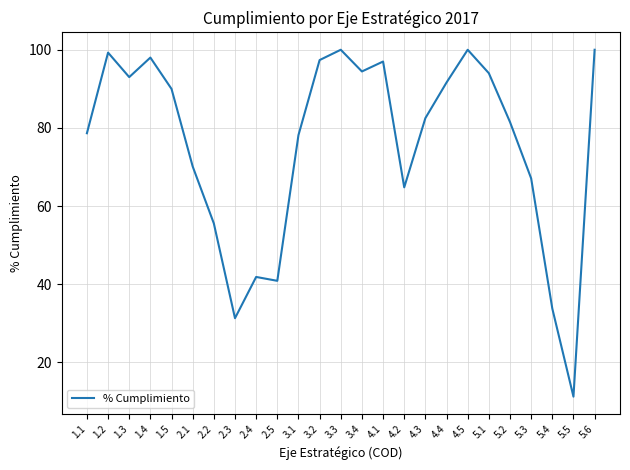

Is it true that the value at 4.5 is 100.0?

True